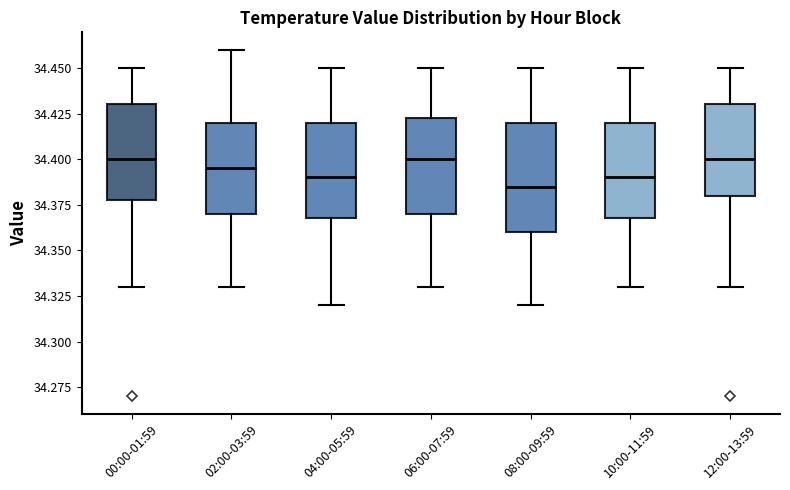

Reading left to right, transcribe this box plot: for each box, give where its median line is, the range the box spans, and where its two whiskers end, as read against the y-axis. The values are not printed on the chart, so give them approximately, as read against the axis.

00:00-01:59: median 34.400, box 34.380 to 34.430, whiskers 34.330 to 34.450
02:00-03:59: median 34.395, box 34.370 to 34.420, whiskers 34.330 to 34.460
04:00-05:59: median 34.390, box 34.370 to 34.420, whiskers 34.320 to 34.450
06:00-07:59: median 34.400, box 34.370 to 34.425, whiskers 34.330 to 34.450
08:00-09:59: median 34.385, box 34.360 to 34.420, whiskers 34.320 to 34.450
10:00-11:59: median 34.390, box 34.370 to 34.420, whiskers 34.330 to 34.450
12:00-13:59: median 34.400, box 34.380 to 34.430, whiskers 34.330 to 34.450